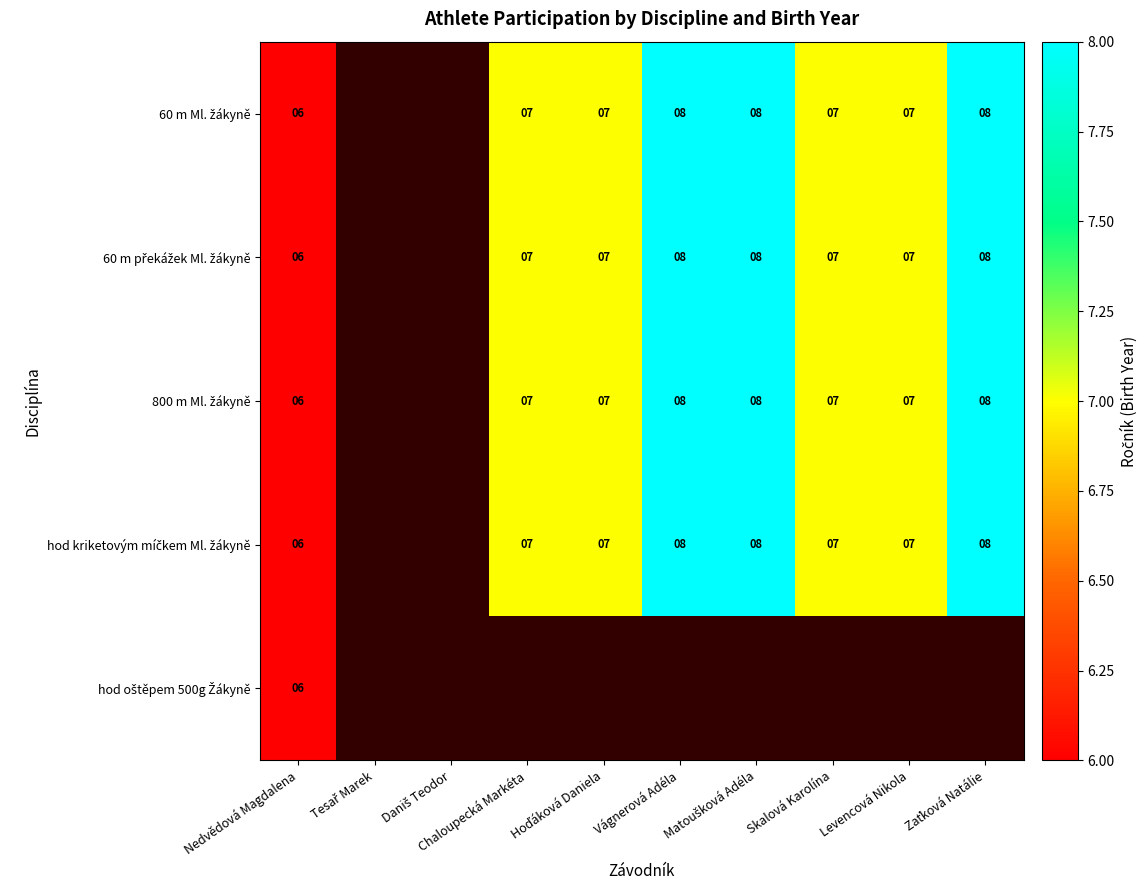

Where is 60 m Ml. žákyně nearest to the value 7?

Chaloupecká Markéta